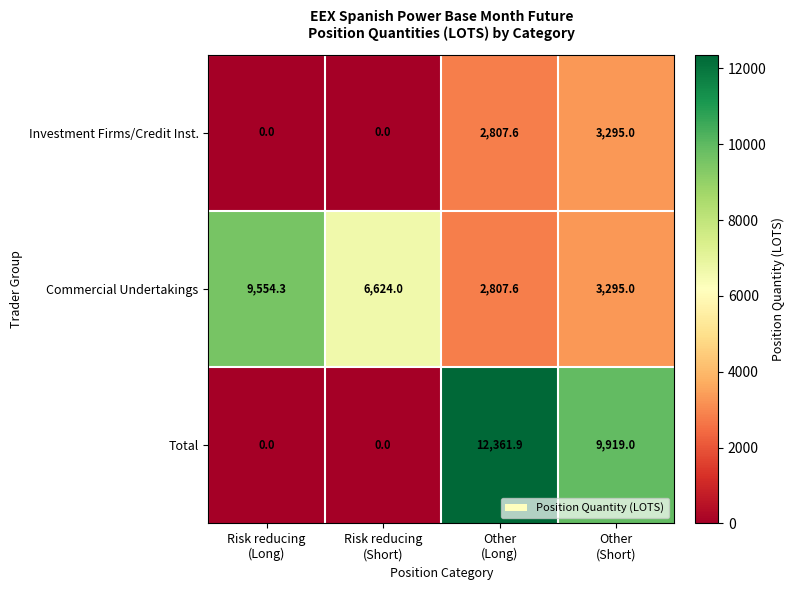

At which category does the chart reach its peak across all series?

Other
(Long)